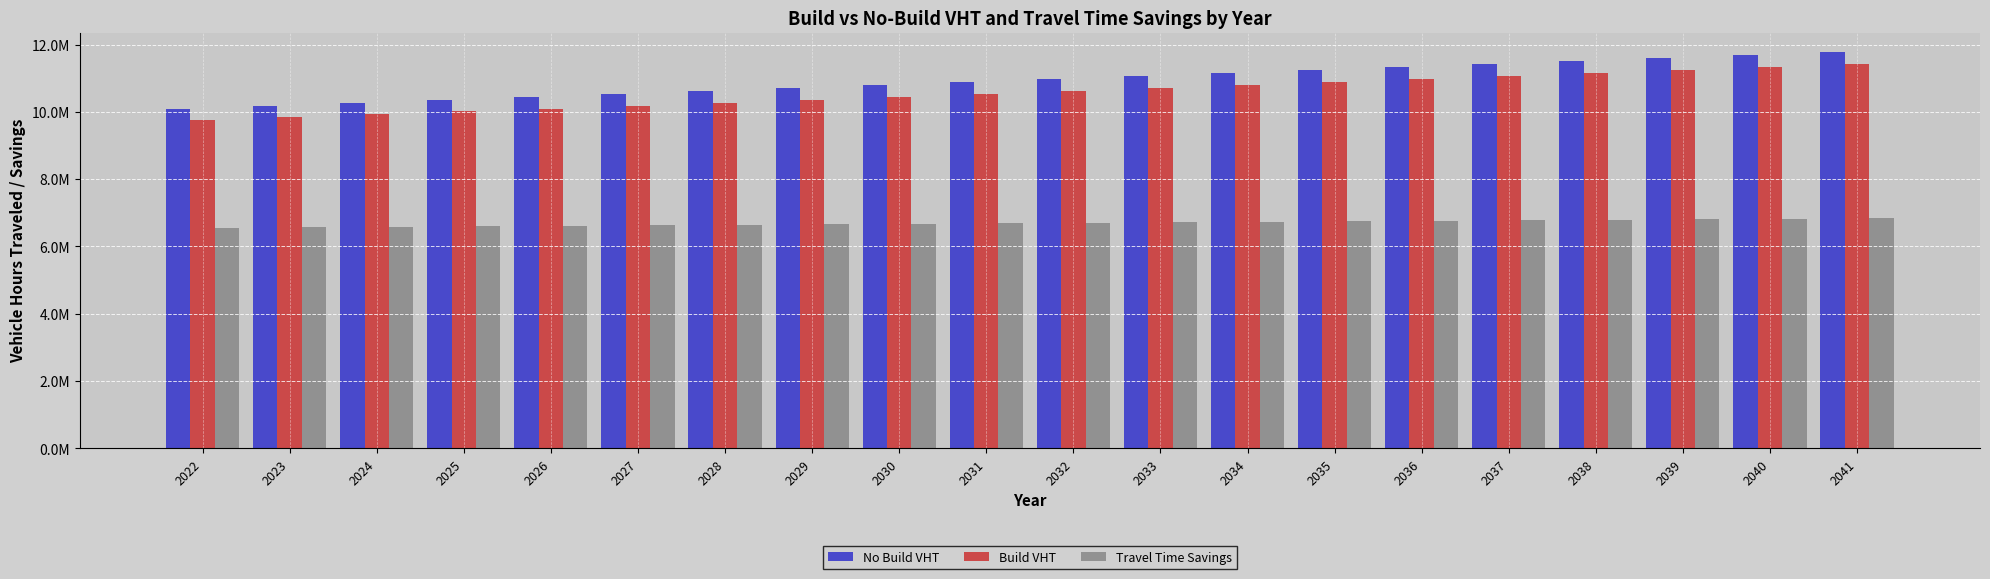

What are all the series names shown in the legend?

No Build VHT, Build VHT, Travel Time Savings